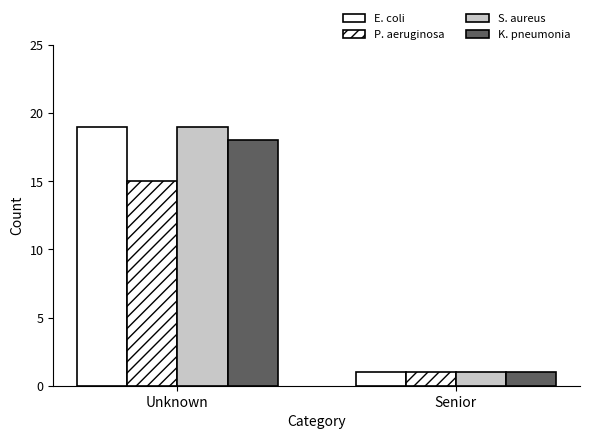

What is the value of the P. aeruginosa bar at the 2nd from the left?

1